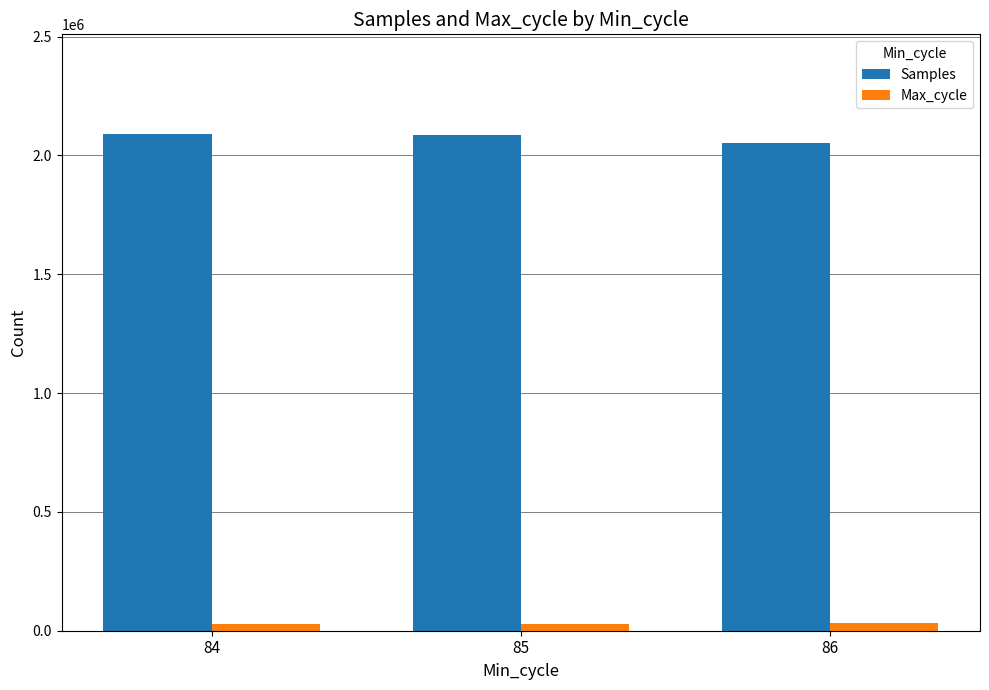

At how many categories does at least one series exceed 398061?

3